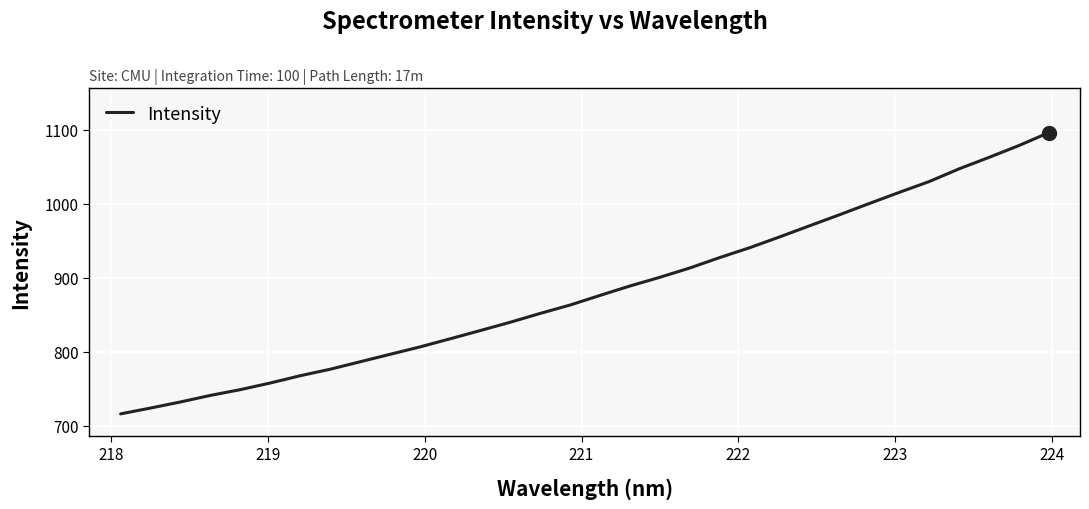

What is the value of the 27th point from the left?

1015.5